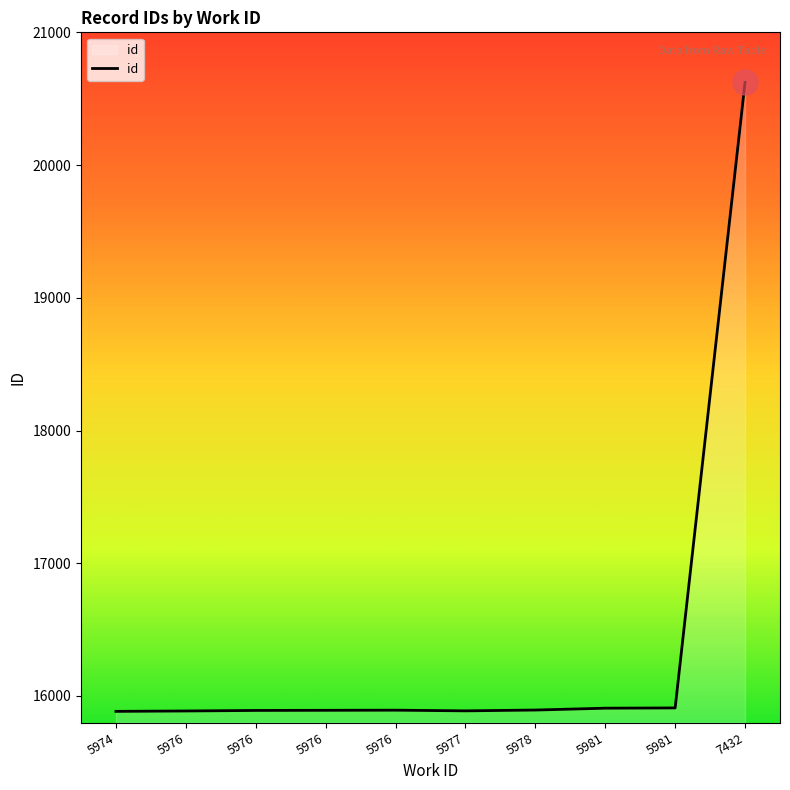

What is the smallest value displayed?

15884